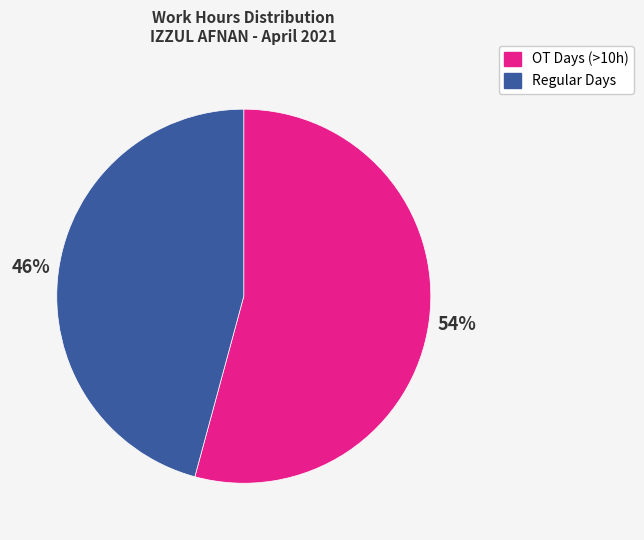

Does any single category account for the majority?

Yes